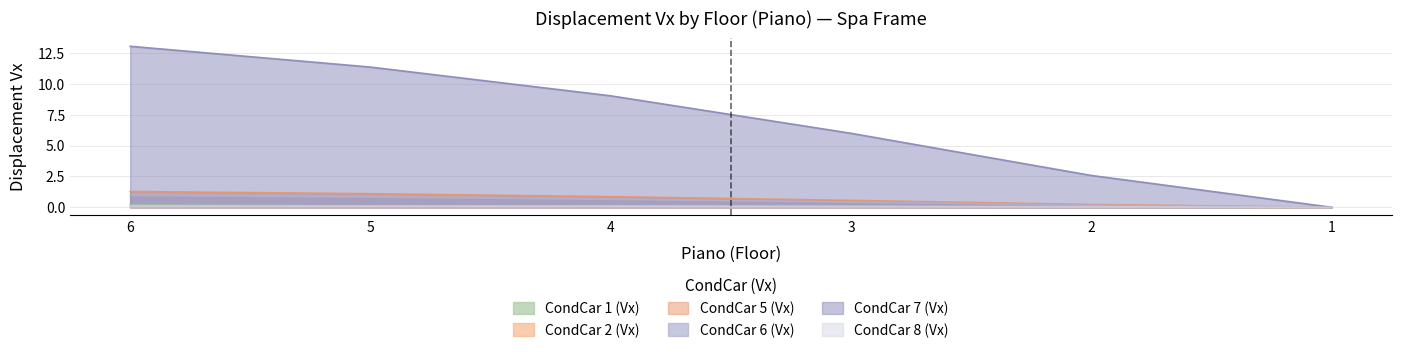

How many lines are shown in the chart?

6